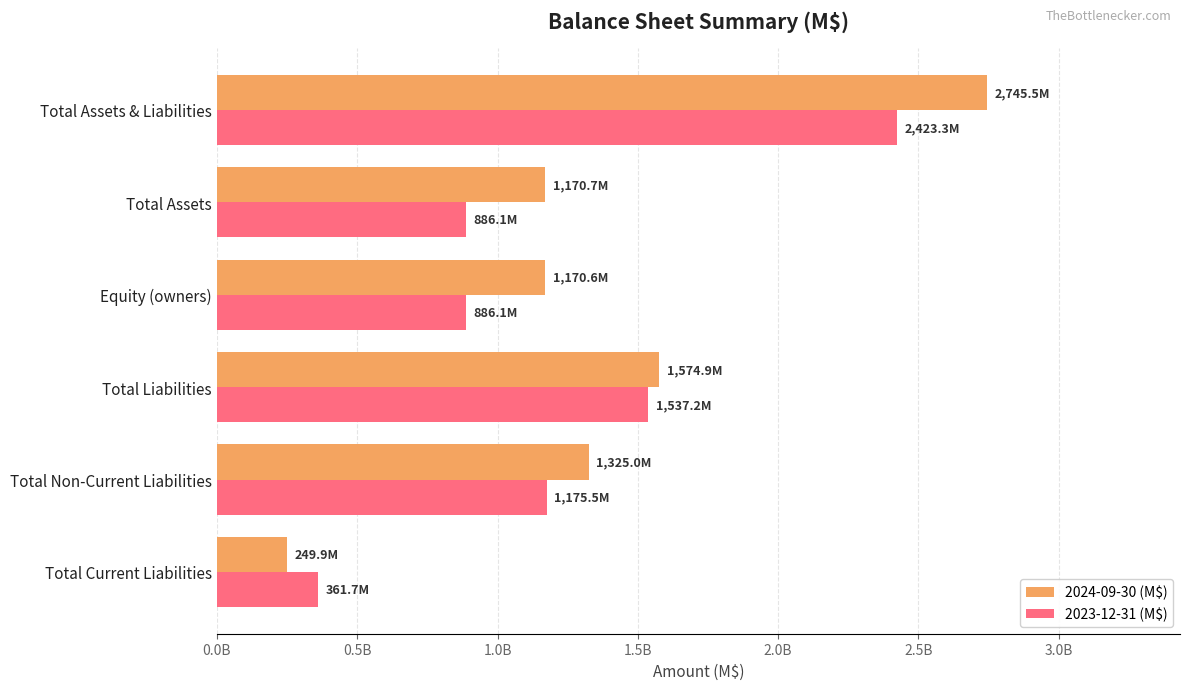

Count the number of categories in the chart.

6